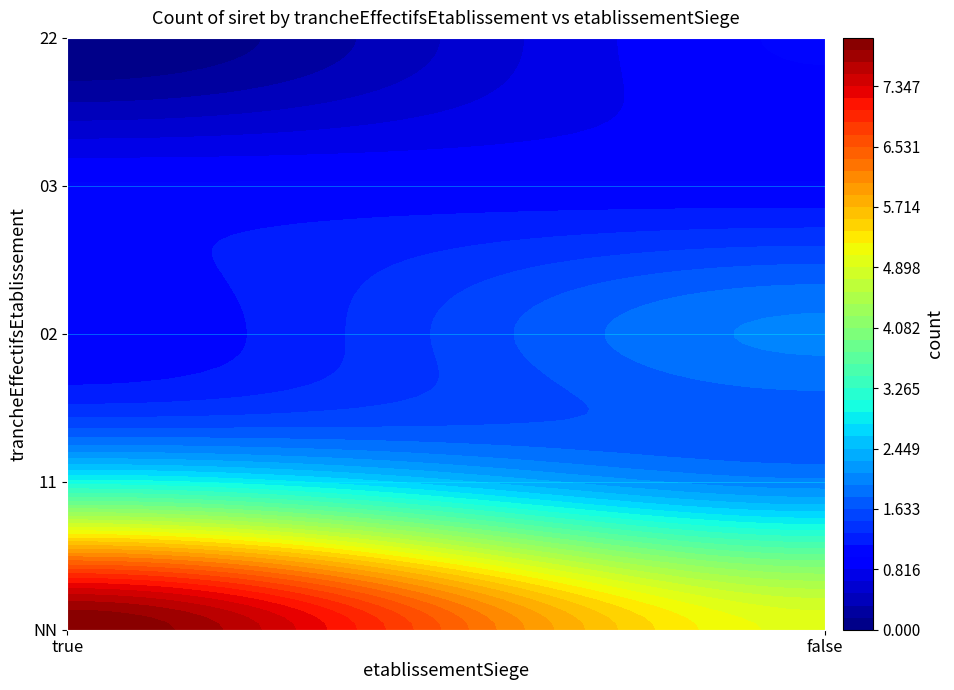

The value at NN_false is 2. True or false?

False